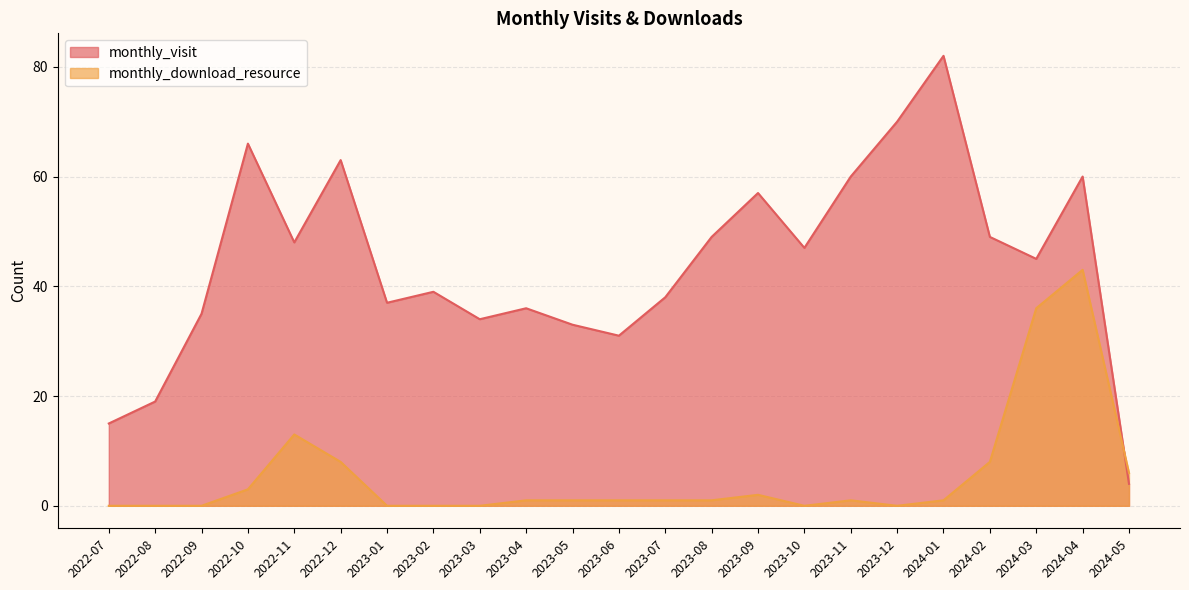

What is the sum of all monthly_visit values?

1017